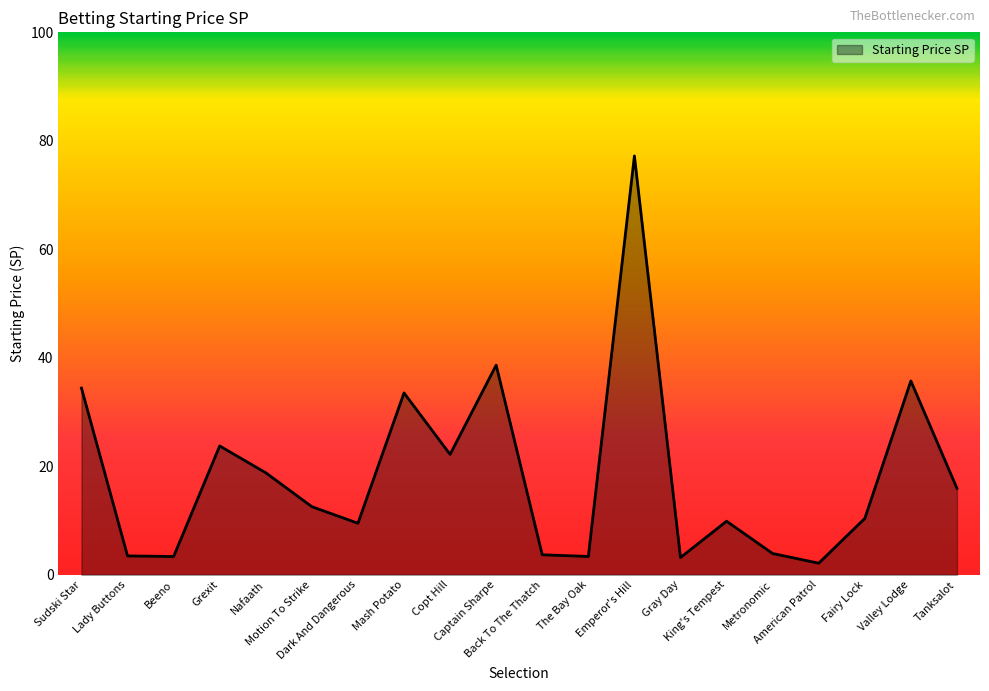

How many lines are shown in the chart?

1